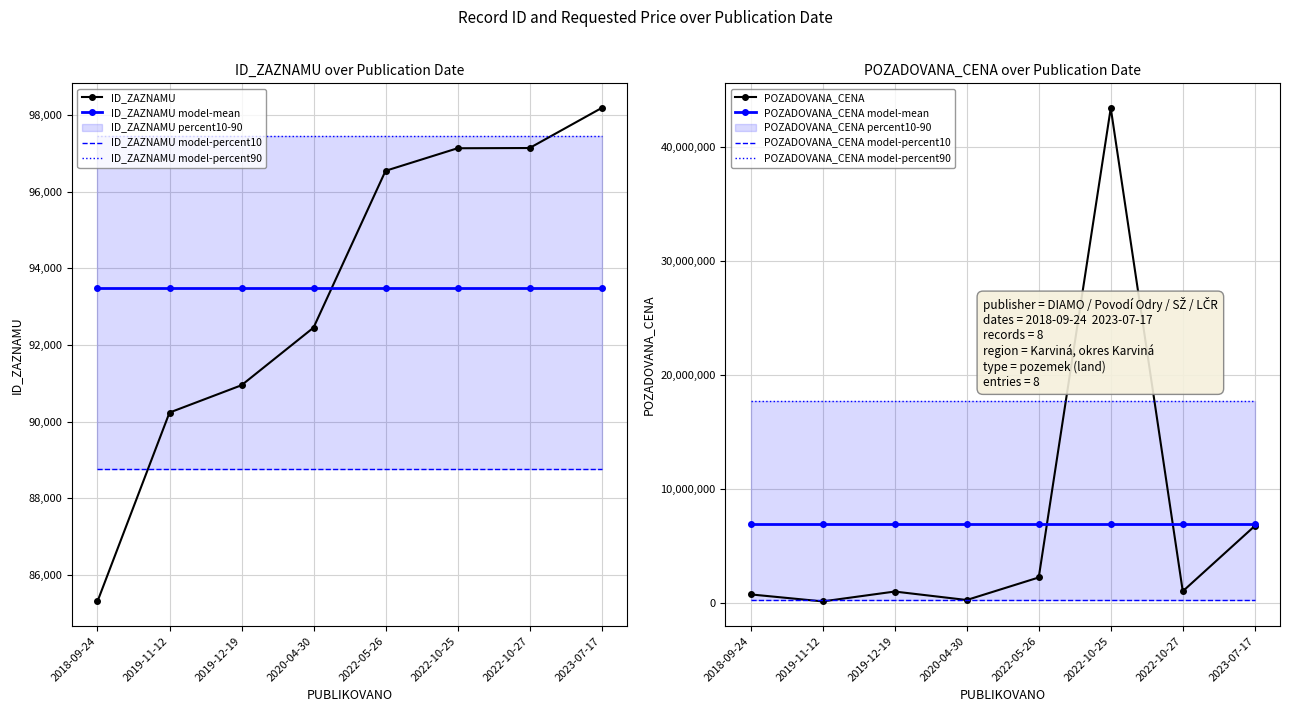

At which label does POZADOVANA_CENA reach its peak?

2022-10-25